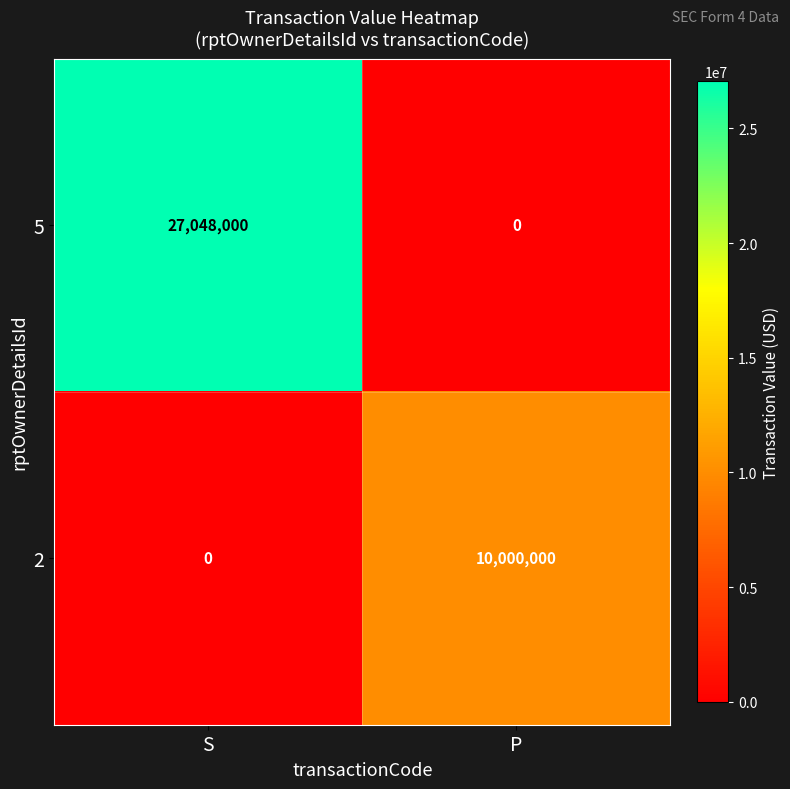

What is the difference between the maximum and minimum values in the 2 series?

10000000